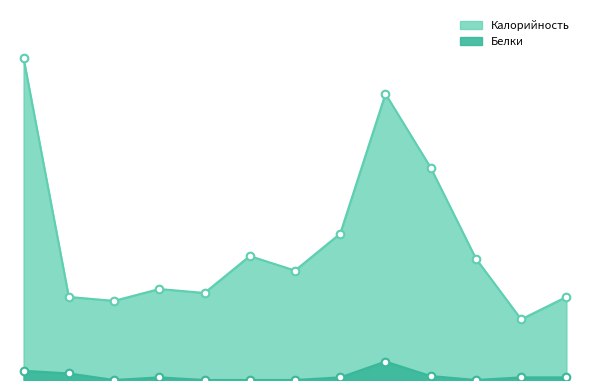

Which series has the largest total across all categories?

Калорийность